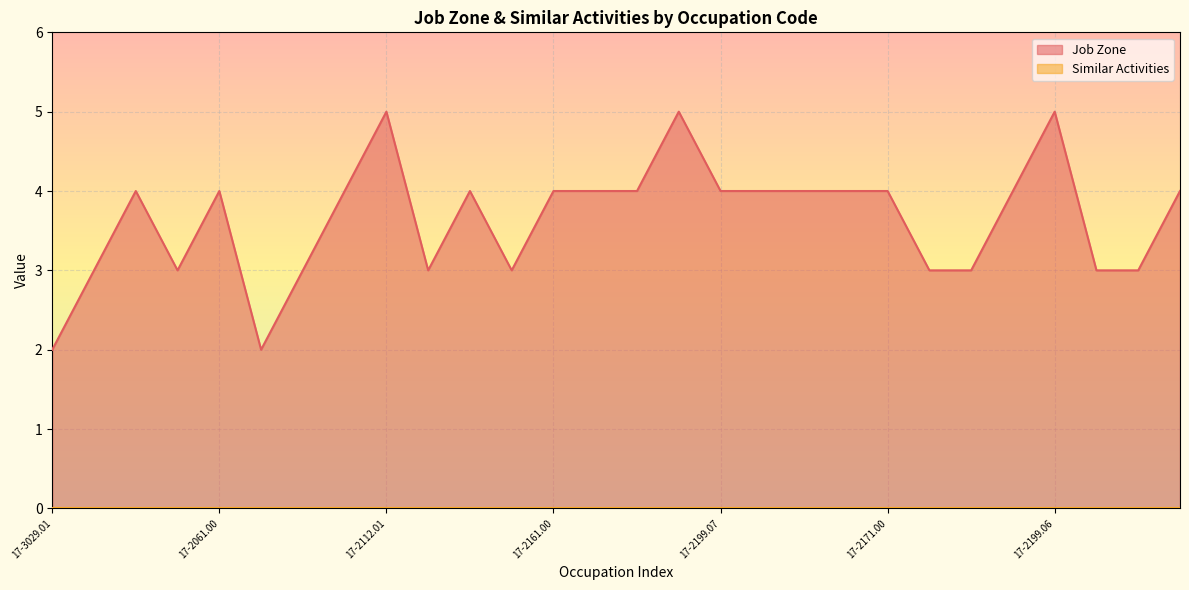

True or false: there are more than 0 points higher than both neighbors.

True